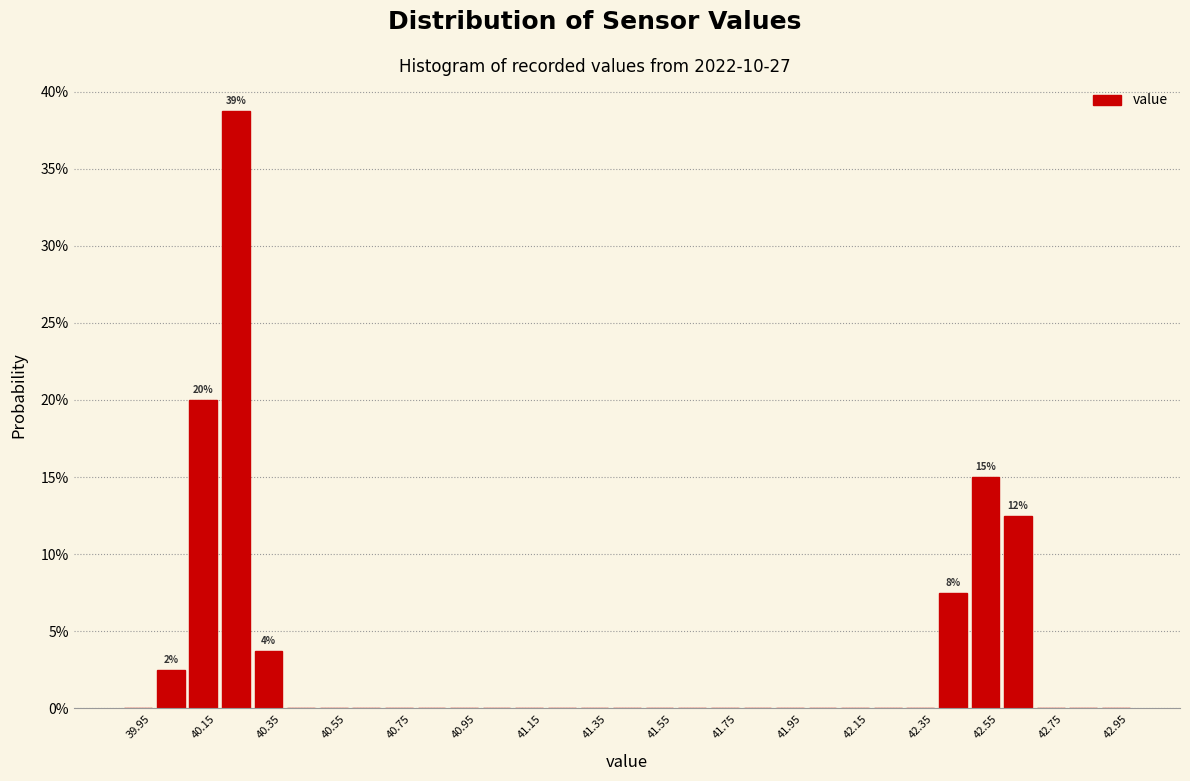

Over which range of the x-axis is the bar tallest?

40.2 to 40.3